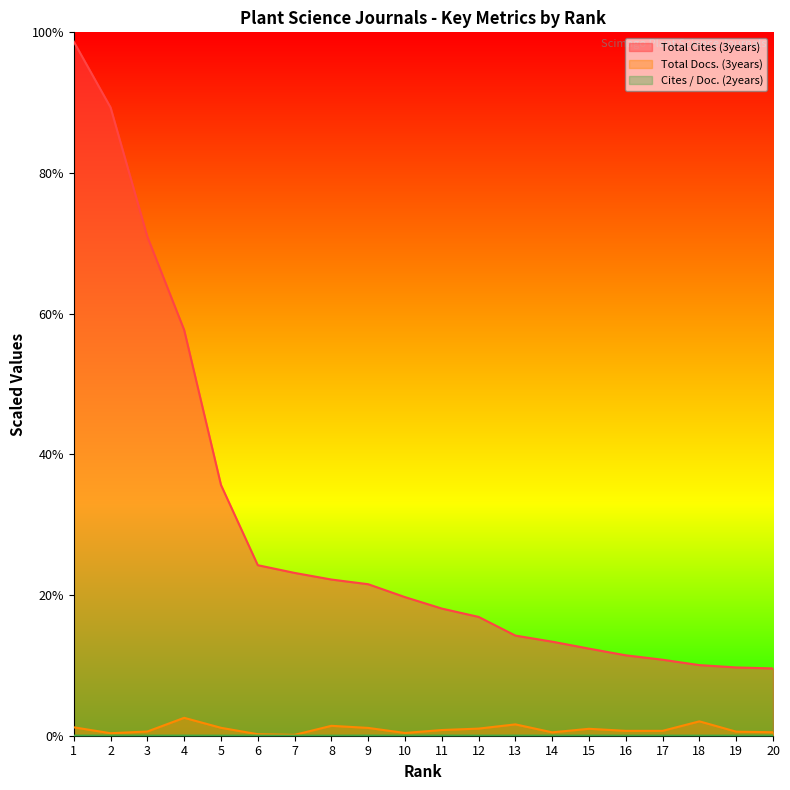

Which series has the widest spread of values?

Total Cites (3years)